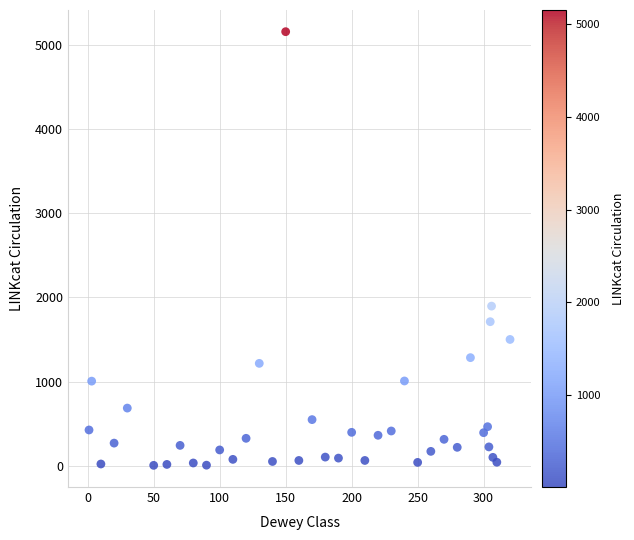

What is the range of X values (max minus min)?

319